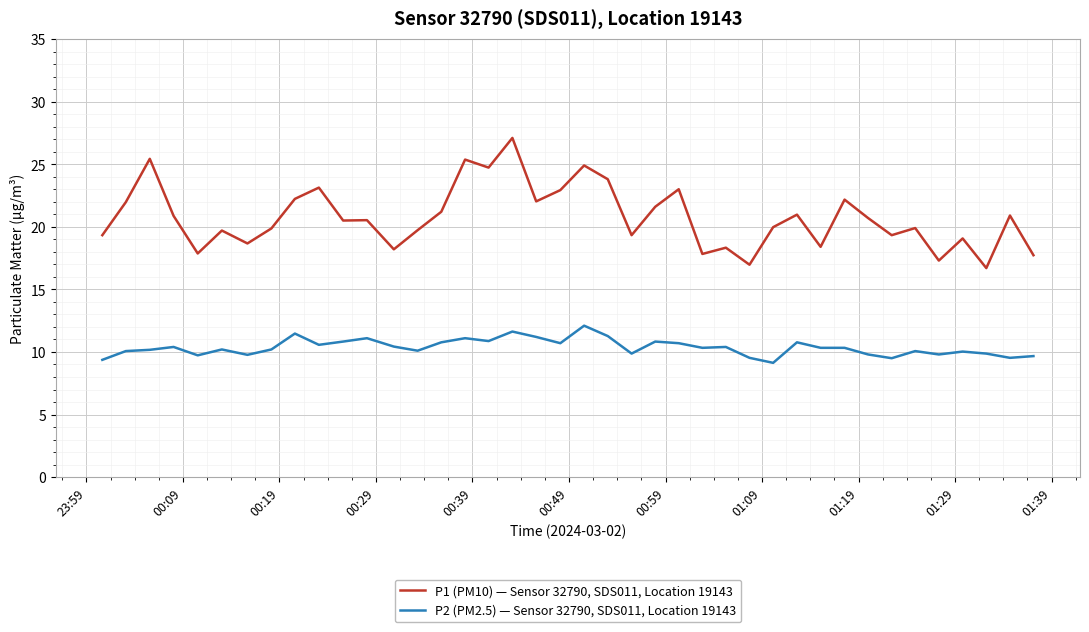

What is the difference between the maximum and minimum values in the P1 (PM10) — Sensor 32790, SDS011, Location 19143 series?

10.4